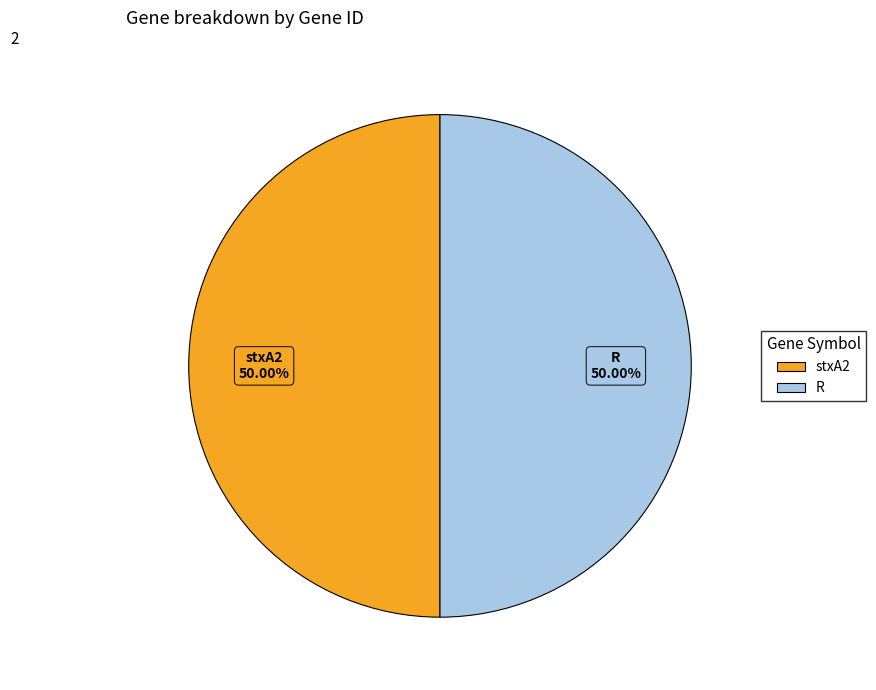

What is the ratio of the value at R to the value at stxA2?

1.0